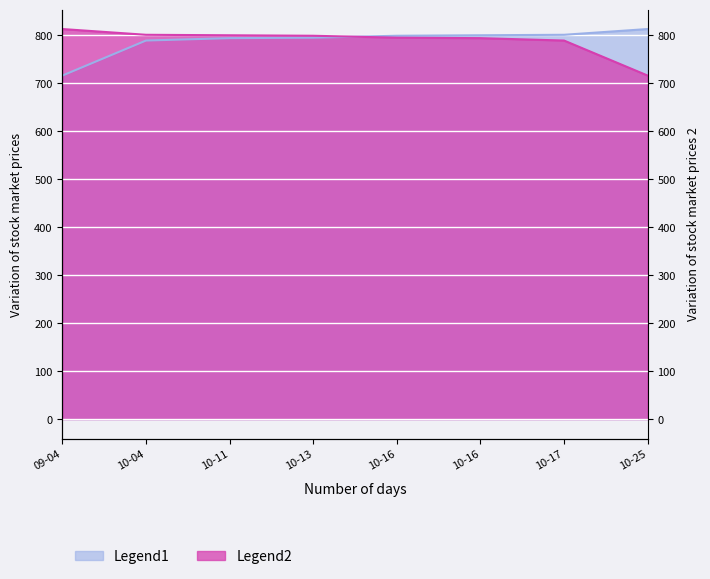

Reading left to right, extract all data points from this chart.

Legend1: 716	789	794	795	799	800	801	813
Legend2: 813	801	800	799	795	794	789	716